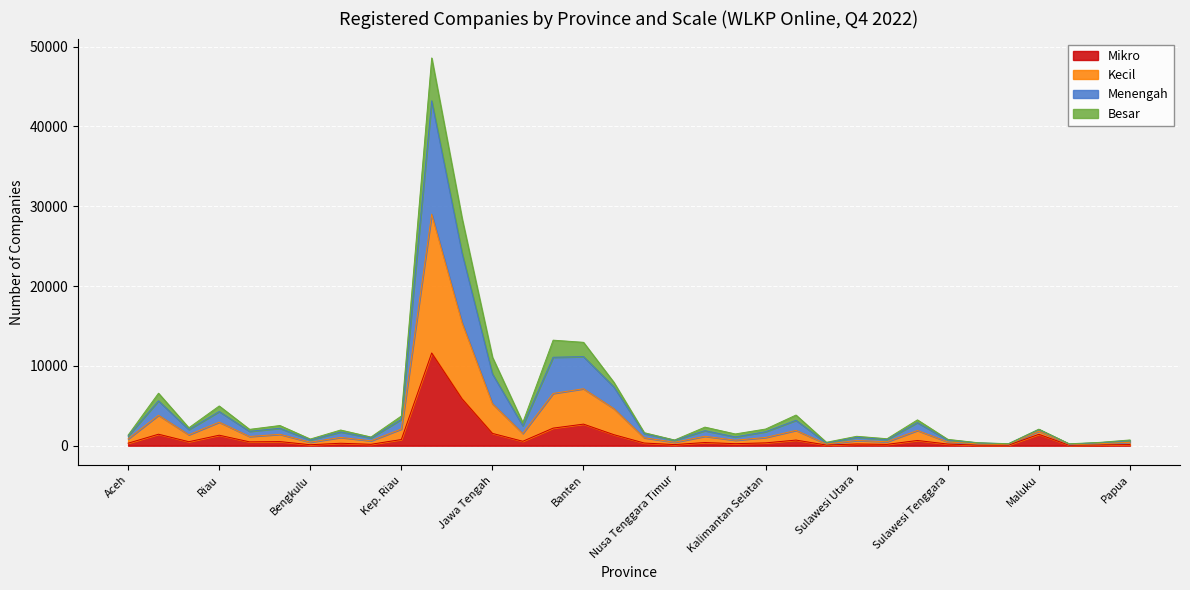

How many lines are shown in the chart?

4